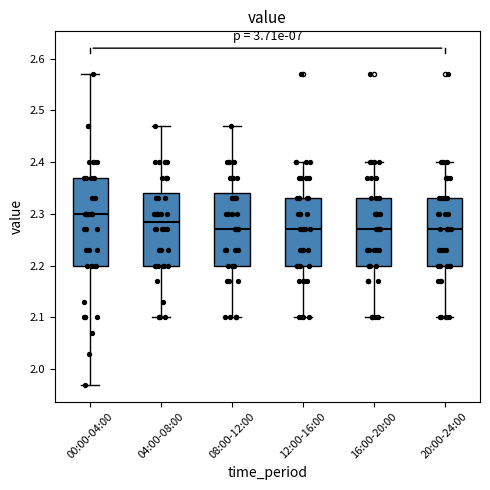

Reading left to right, read every box against the y-axis: the position of its median line, the range the box covers, and the ends of its whiskers. The values are not printed on the chart, so give them approximately, as read against the axis.

00:00-04:00: median 2.30, box 2.20 to 2.37, whiskers 1.97 to 2.57
04:00-08:00: median 2.29, box 2.20 to 2.34, whiskers 2.10 to 2.47
08:00-12:00: median 2.27, box 2.20 to 2.34, whiskers 2.10 to 2.47
12:00-16:00: median 2.27, box 2.20 to 2.33, whiskers 2.10 to 2.40
16:00-20:00: median 2.27, box 2.20 to 2.33, whiskers 2.10 to 2.40
20:00-24:00: median 2.27, box 2.20 to 2.33, whiskers 2.10 to 2.40